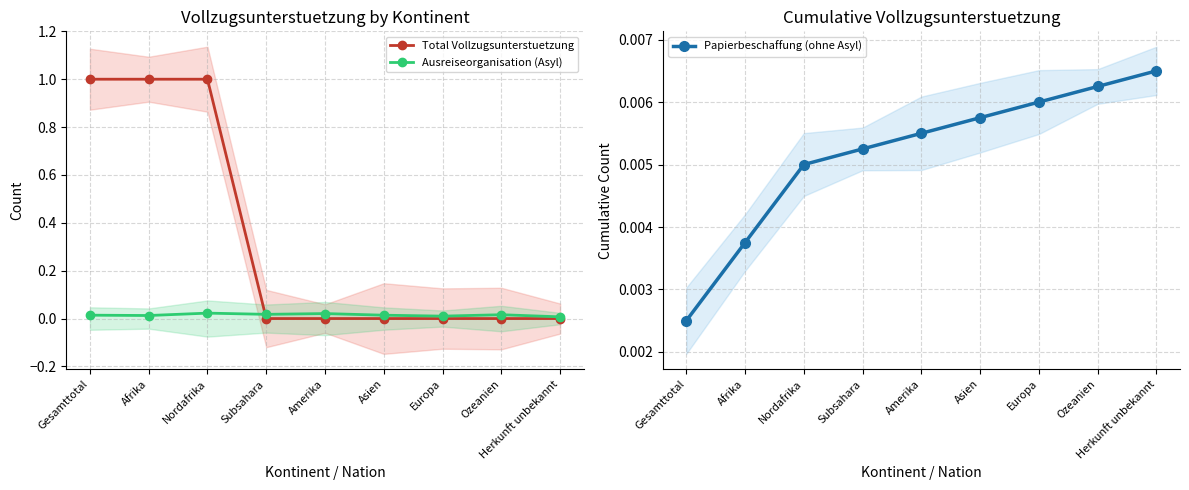

At how many categories does at least one series exceed 0?

9